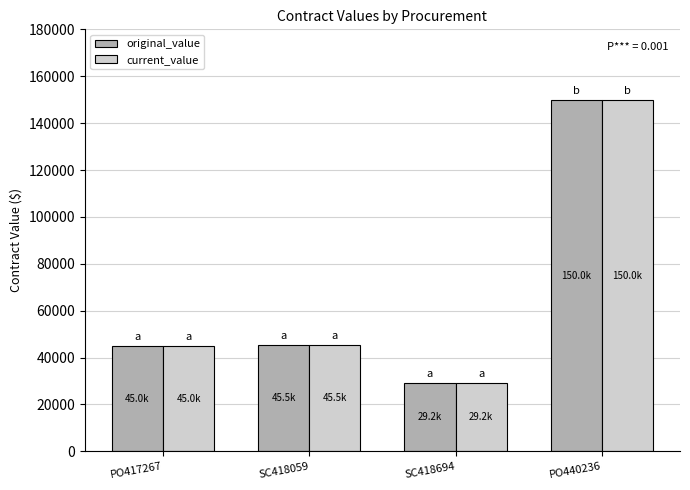

Is it true that original_value equals 26740 at SC418059?

False